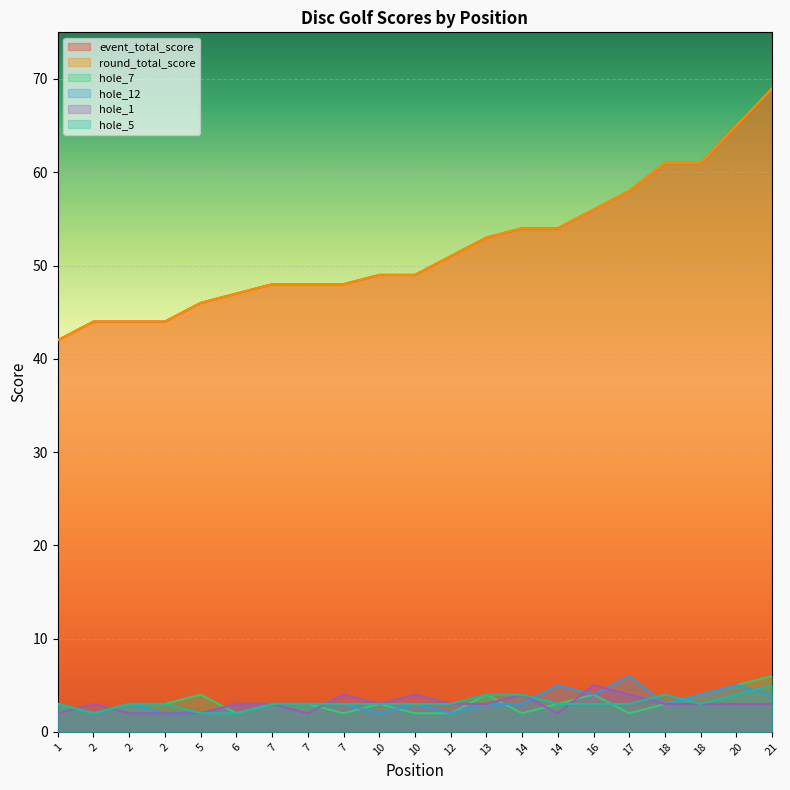

Does the chart display data point markers on the line(s)?

No